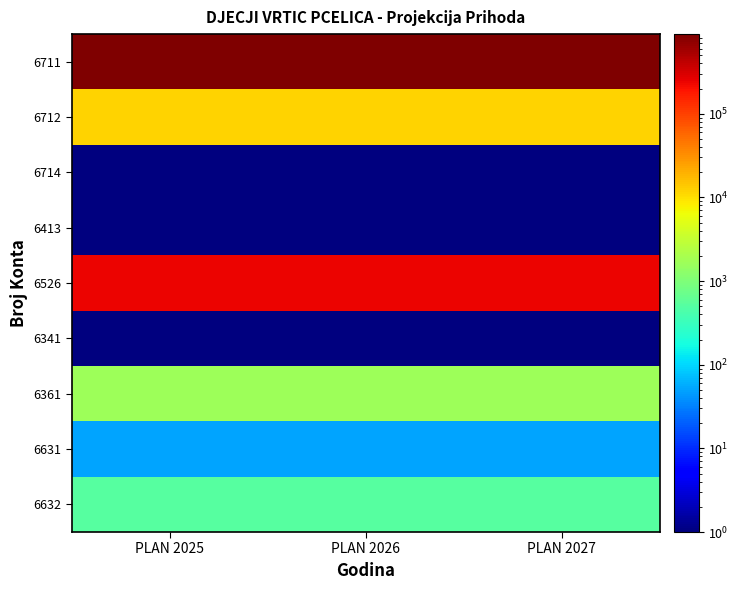

Which series has the largest total across all categories?

6711